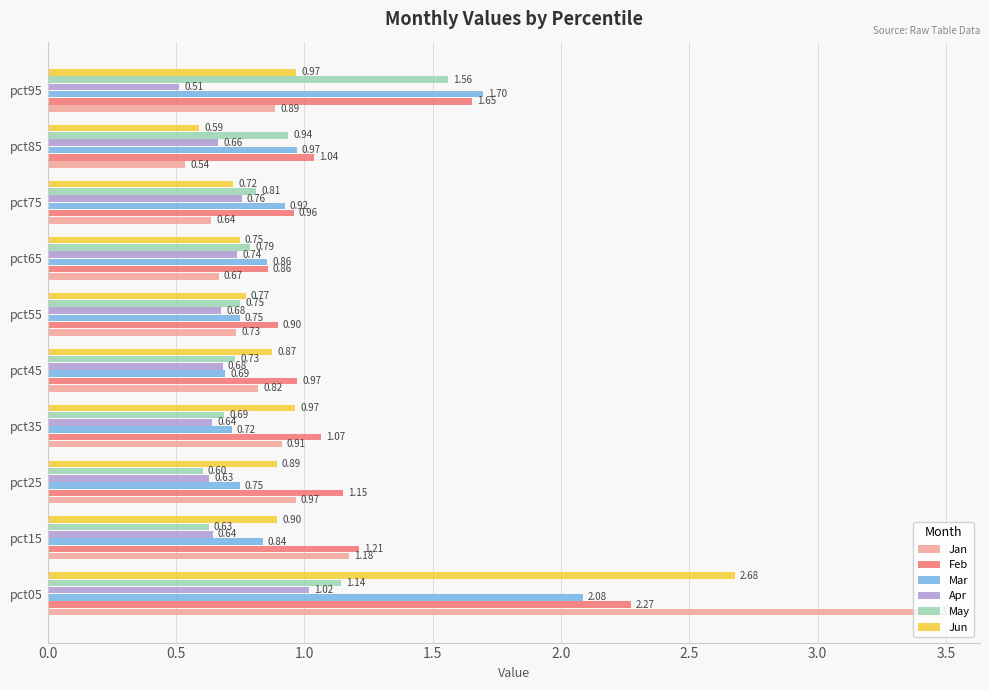

Which series has the largest total across all categories?

Feb